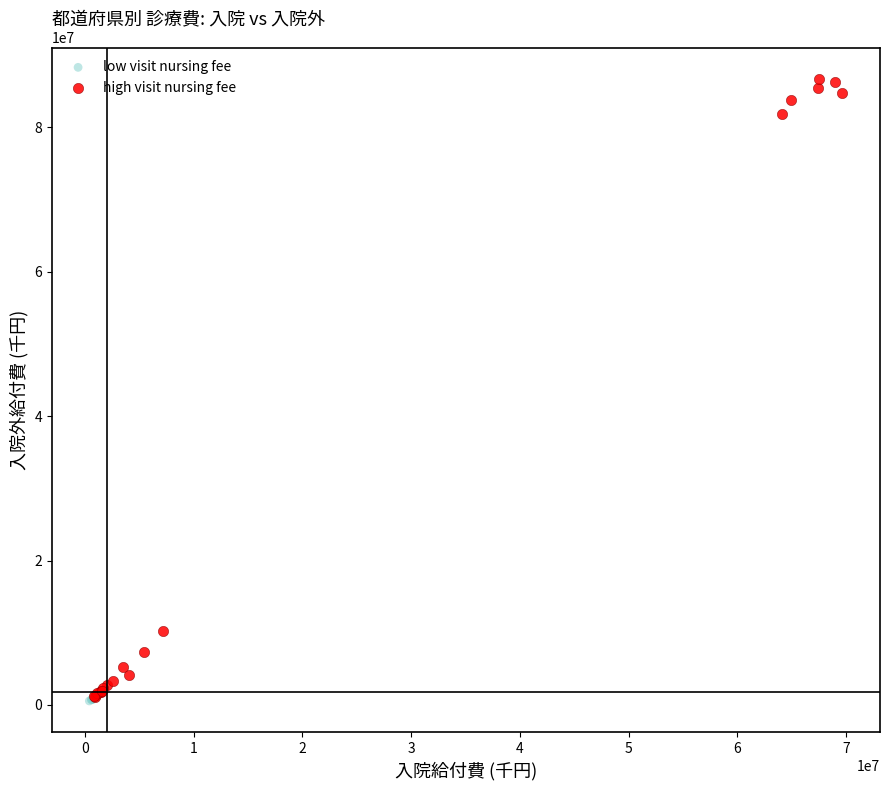

Which series has the widest spread of Y values?

high visit nursing fee